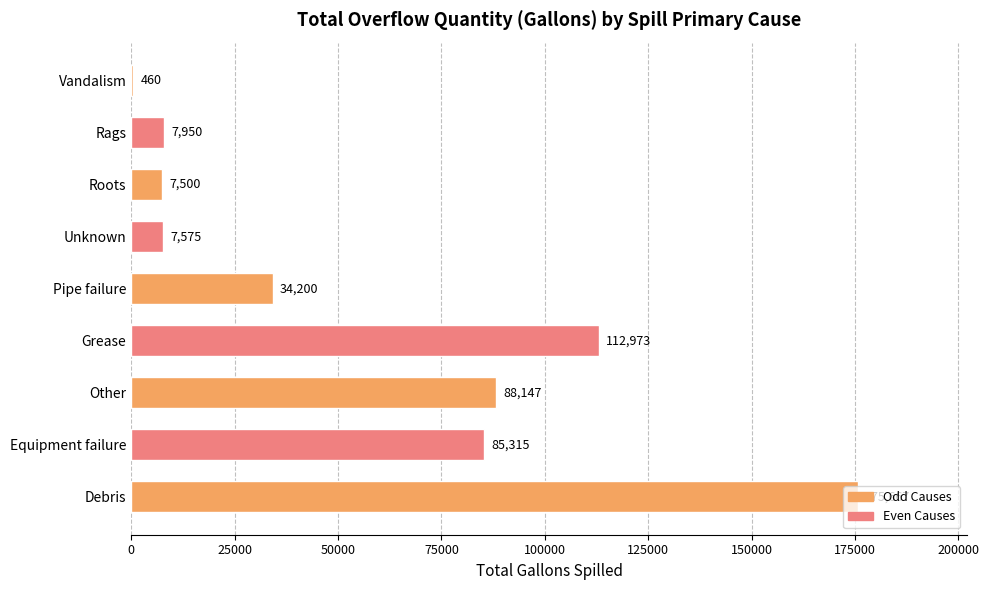

True or false: the data shows 7575 at Unknown.

True